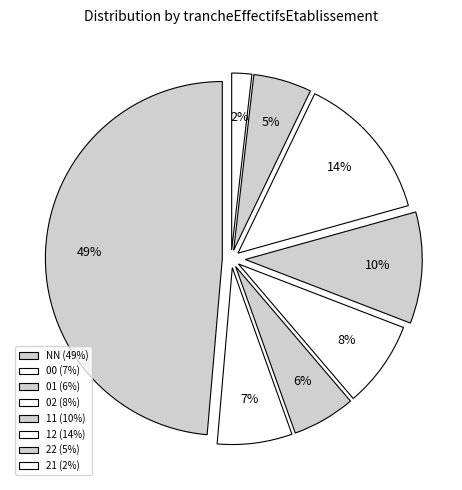

The 02 slice represents 8% of the pie. True or false?

True